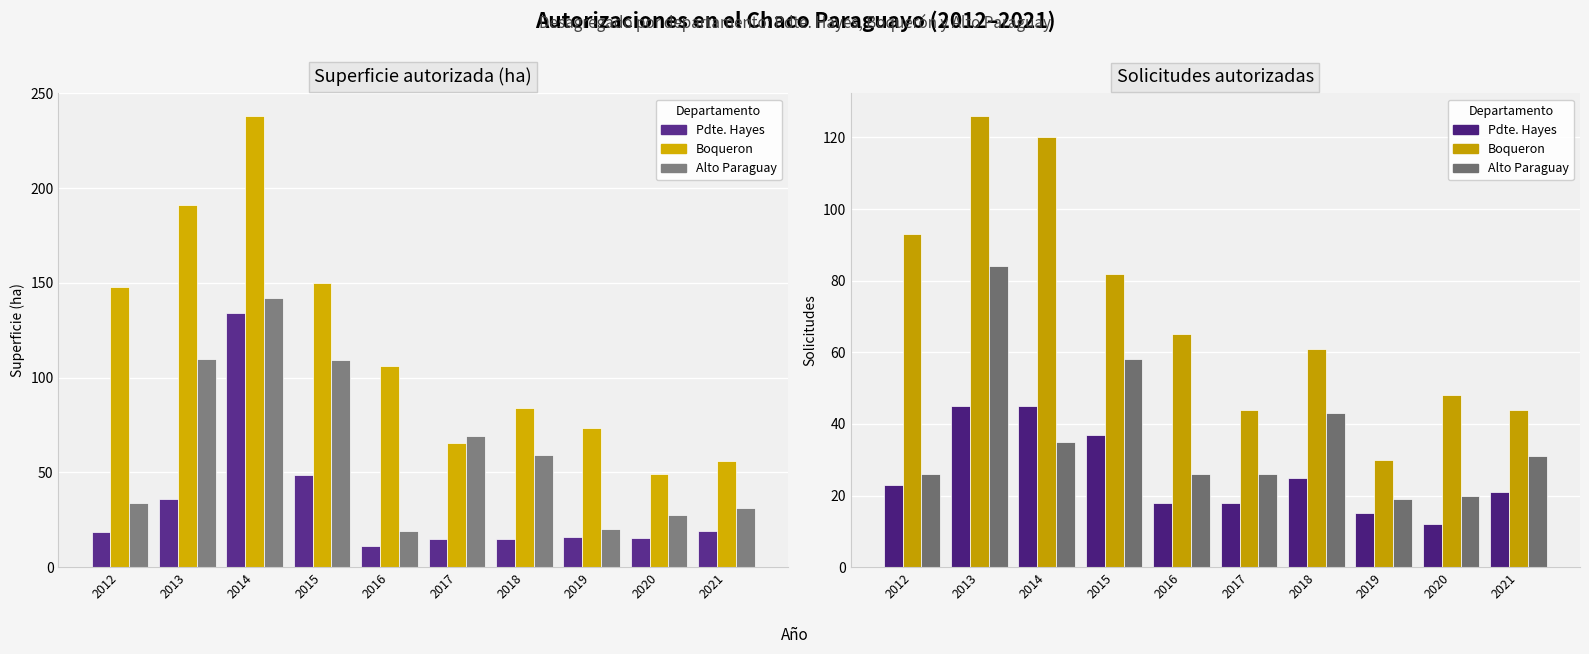

Is the value of Boqueron at 2014 greater than the value of Pdte. Hayes at 2014?

Yes